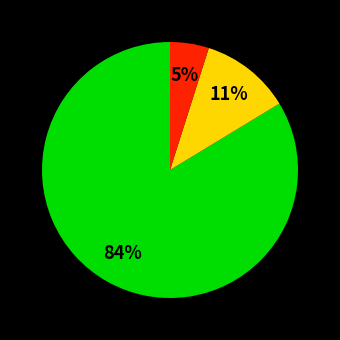

Does any single category account for the majority?

Yes